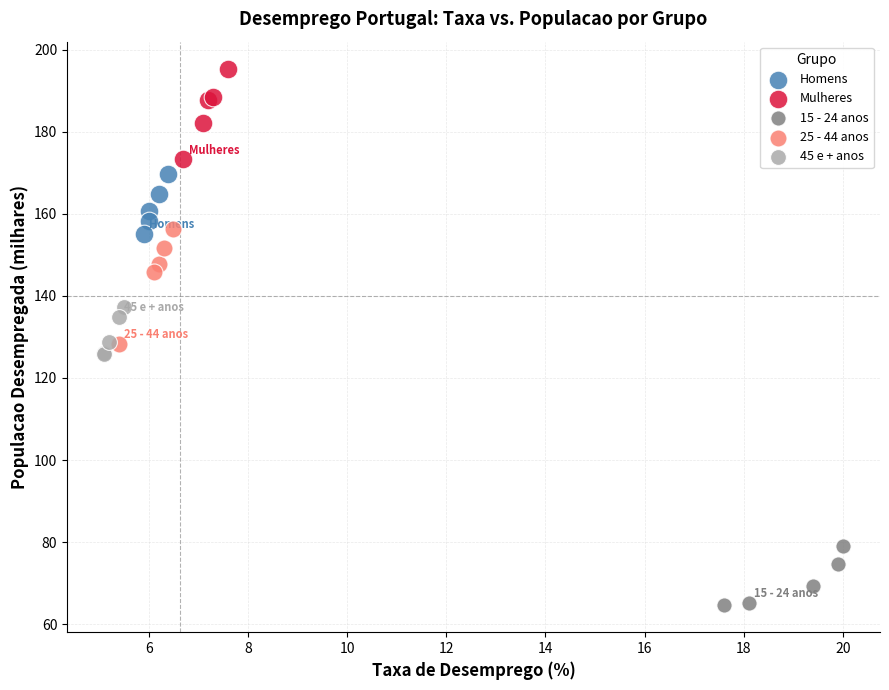

Which series has the widest spread of Y values?

25 - 44 anos